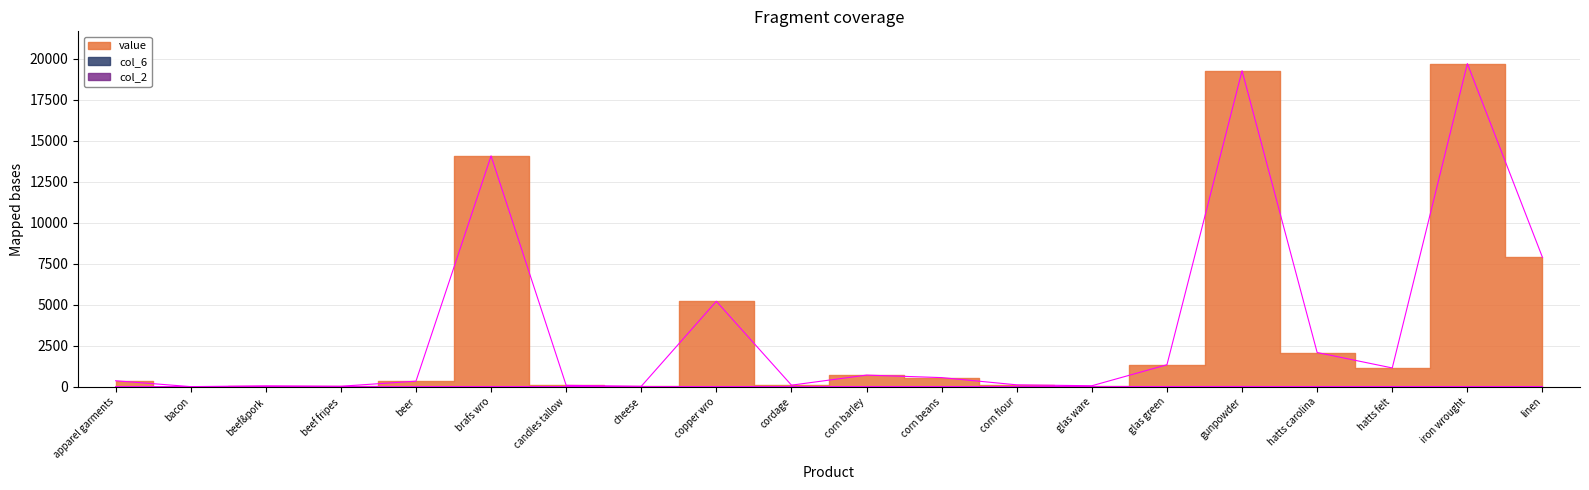

Which series has the widest spread of values?

value